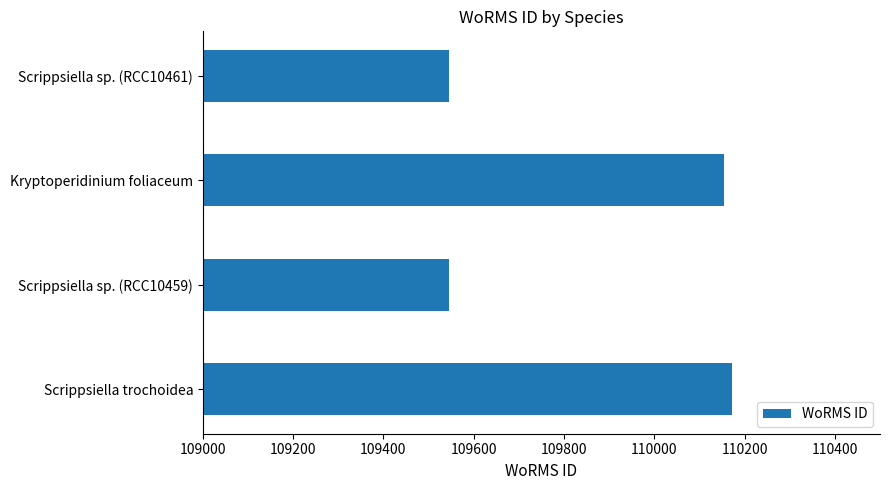

What is the change in value from Scrippsiella trochoidea to Scrippsiella sp. (RCC10459)?

-627